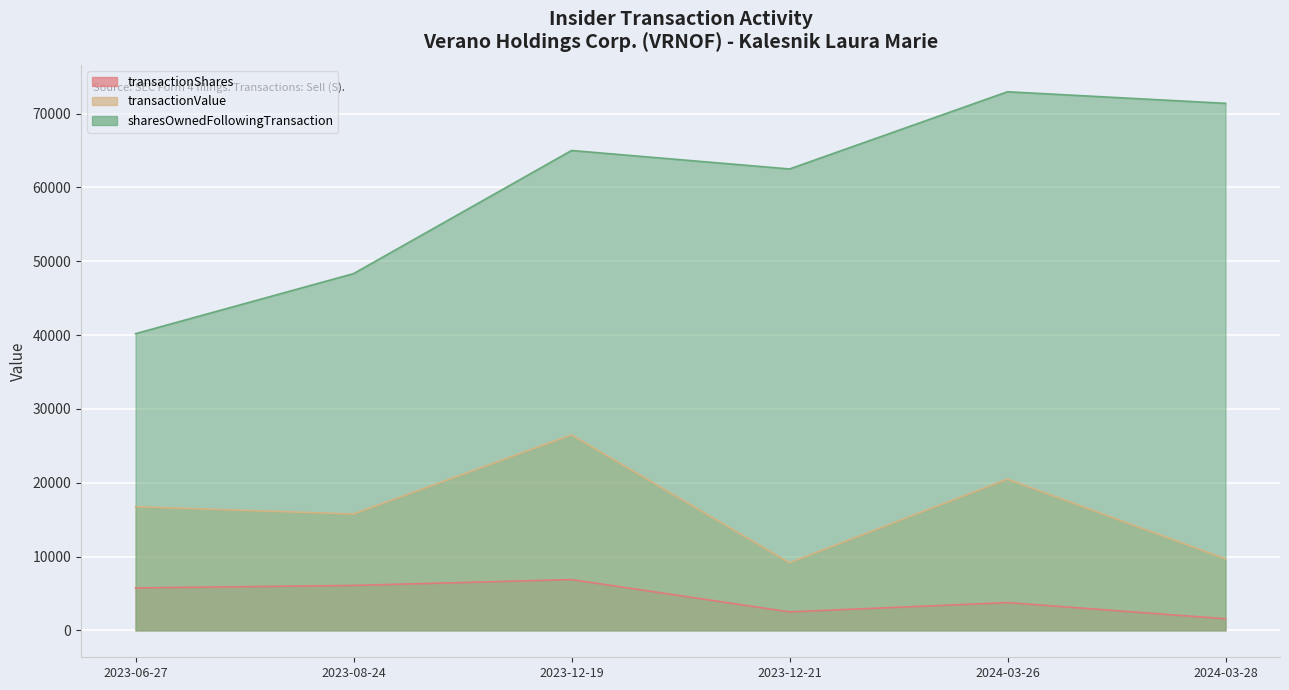

At which label does transactionShares first exceed 5747?

2023-08-24